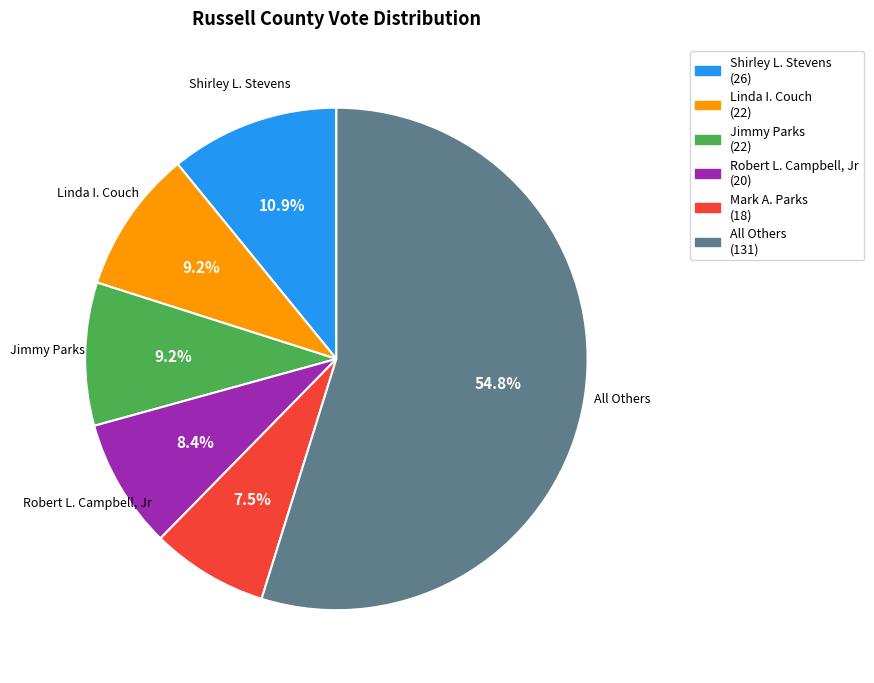

The Robert L. Campbell, Jr slice represents 22% of the pie. True or false?

False